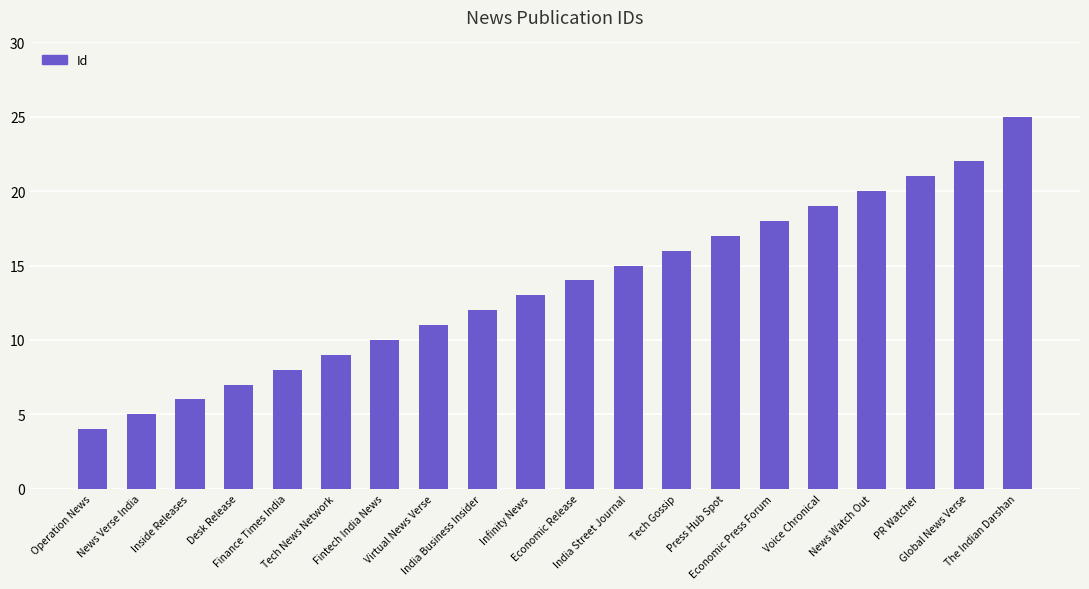

Reading right to left, transcribe all the data shown in this chart.

25	22	21	20	19	18	17	16	15	14	13	12	11	10	9	8	7	6	5	4